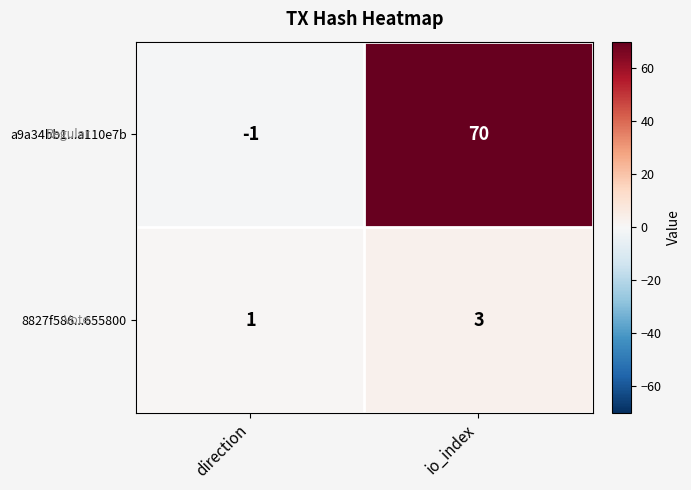

Rank the series at io_index from highest to lowest value.

a9a34bb1...a110e7b, 8827f586...655800